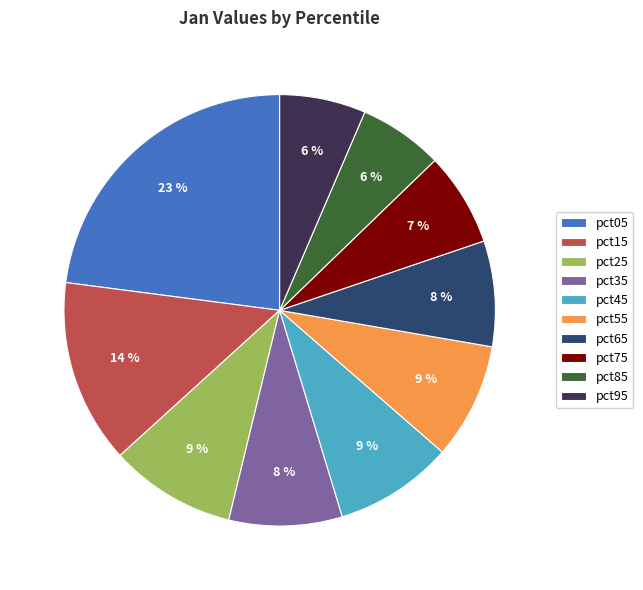

Does pct75 represent more than half of the total?

No